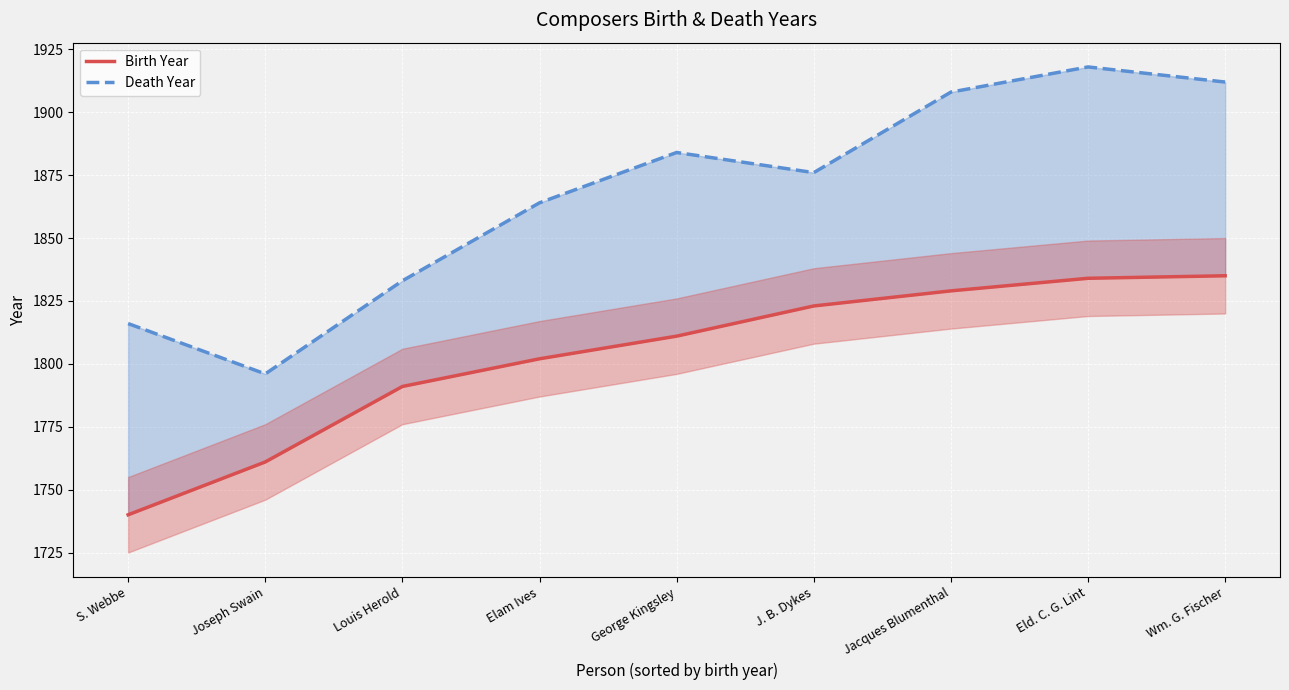

Rank the categories by Birth Year value from lowest to highest.

S. Webbe, Joseph Swain, Louis Herold, Elam Ives, George Kingsley, J. B. Dykes, Jacques Blumenthal, Eld. C. G. Lint, Wm. G. Fischer